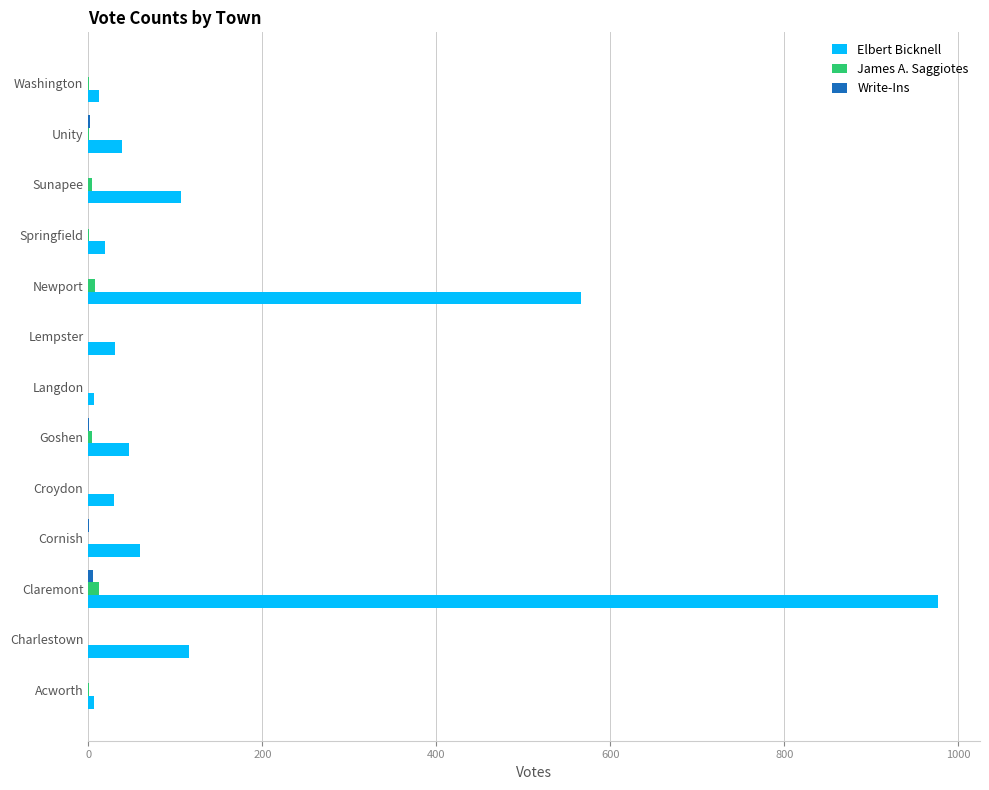

The Elbert Bicknell series shows 976 at Claremont. True or false?

True